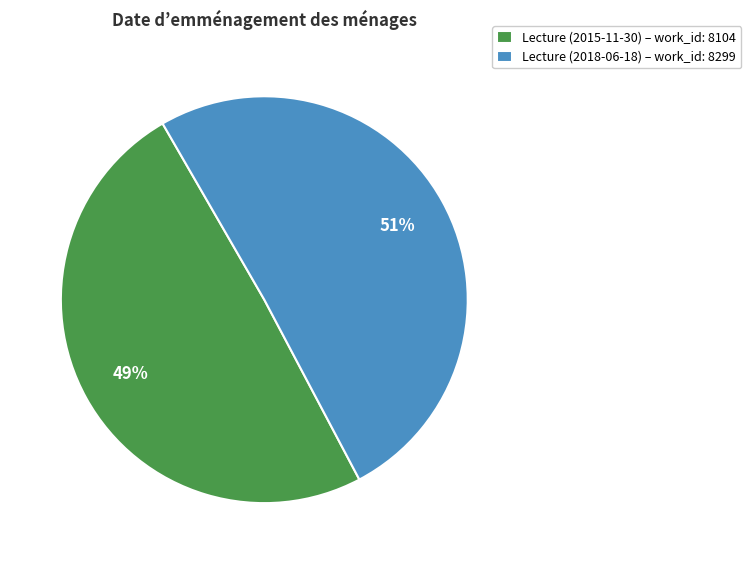

Approximately how many times larger is the value at Lecture (2018-06-18) – work_id: 8299 compared to Lecture (2015-11-30) – work_id: 8104?

1.0